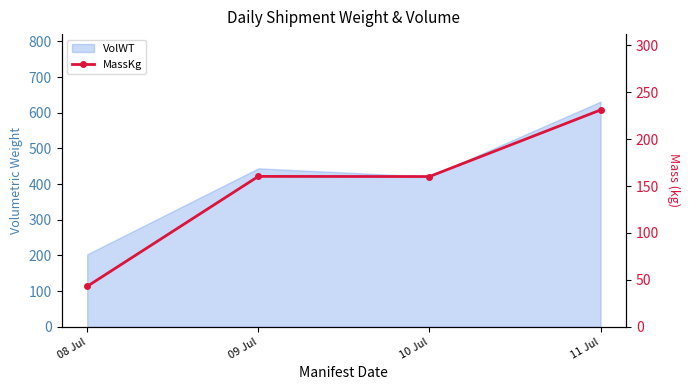

List the labels in order of value, smallest first.

08 Jul, 10 Jul, 09 Jul, 11 Jul